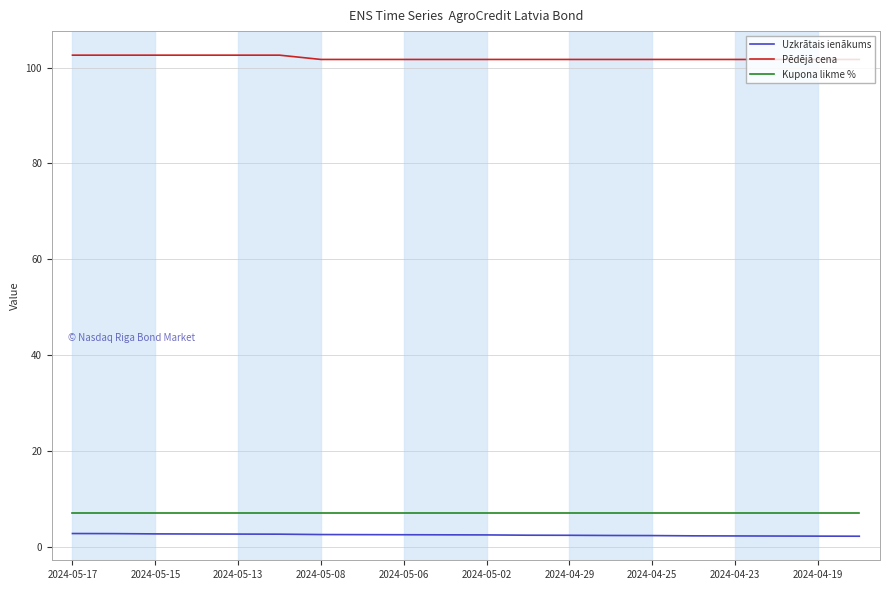

True or false: Pēdējā cena and Uzkrātais ienākums cross at least once.

False